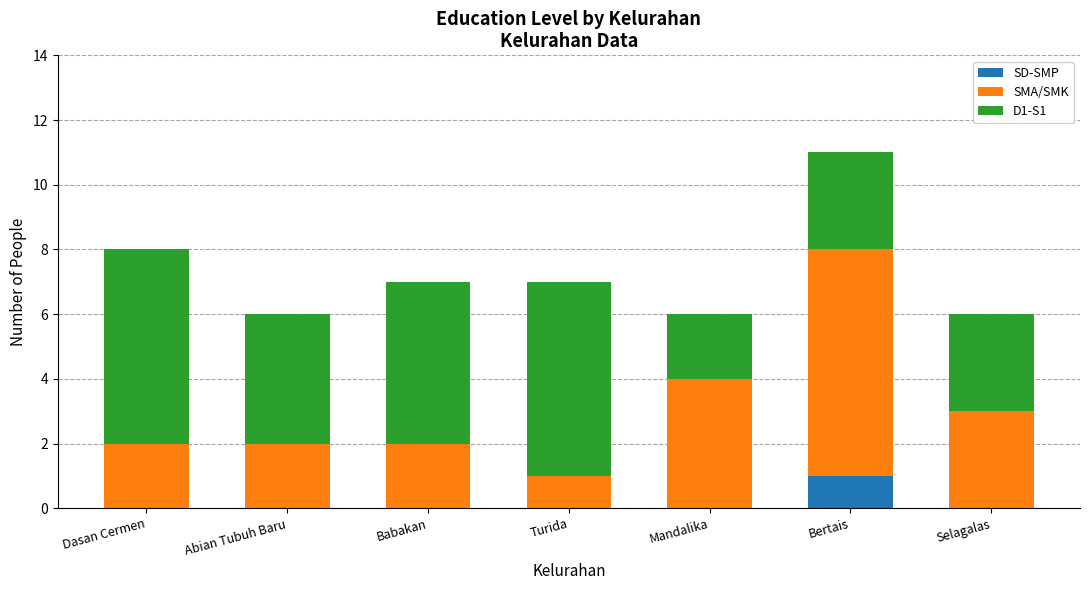

At which category is the sum across all series the highest?

Bertais